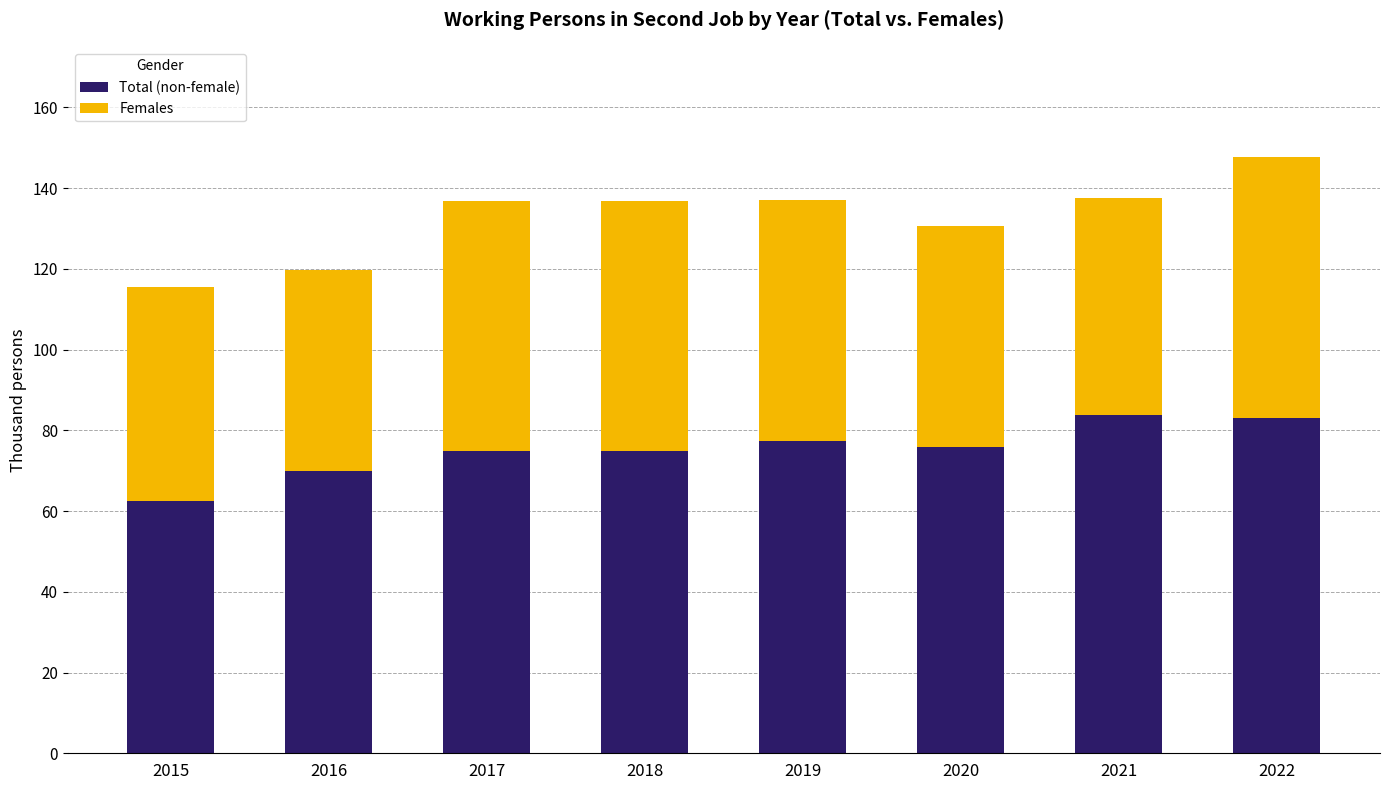

How many distinct data groups are displayed?

2